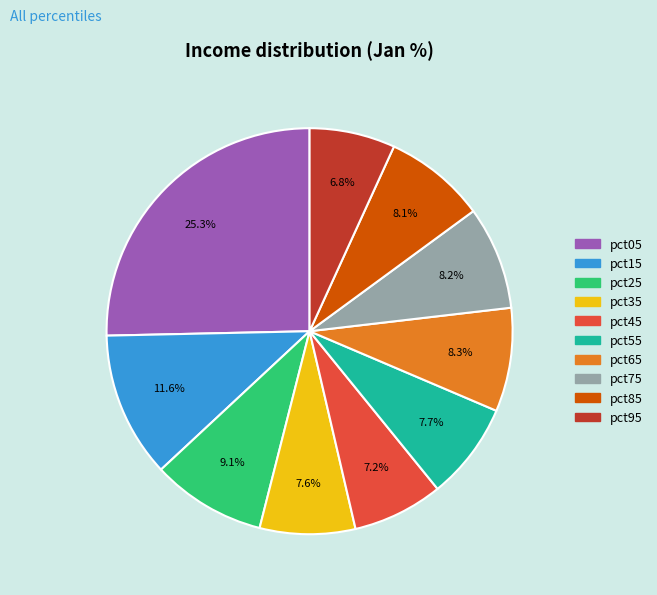

To the nearest percent, what portion does pct05 represent?

25%